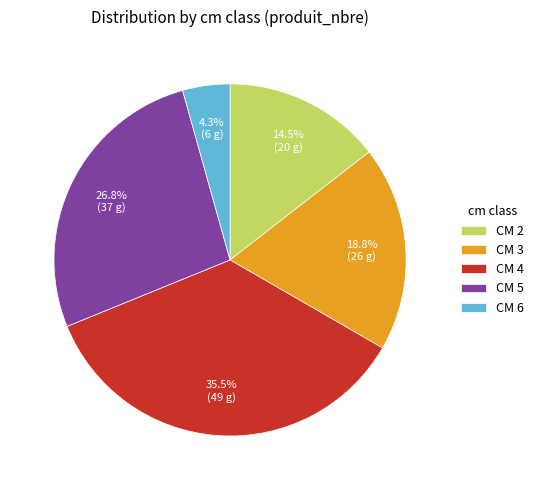

Count the number of slices in the pie.

5